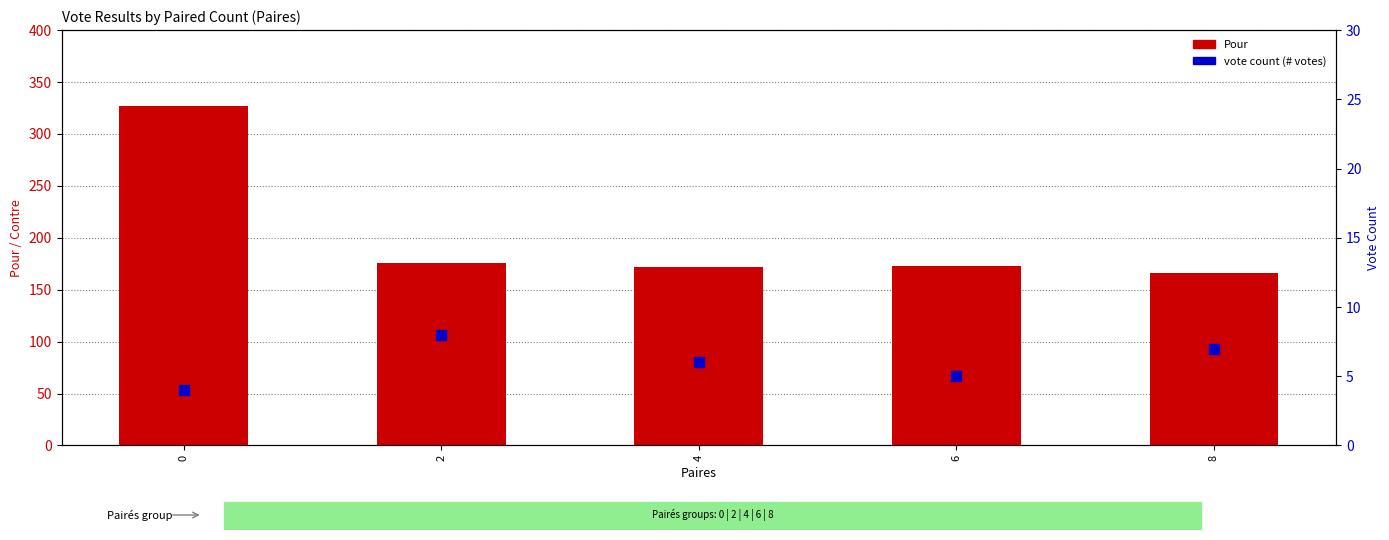

What is the total value across all series at 6?

178